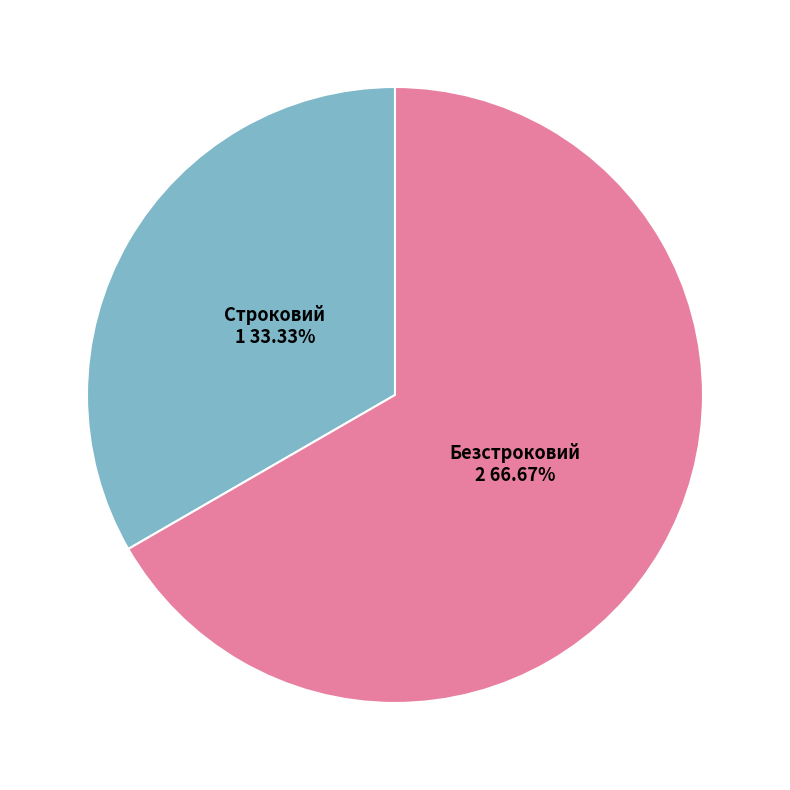

To the nearest percent, what percentage of the pie is Строковий?

33%